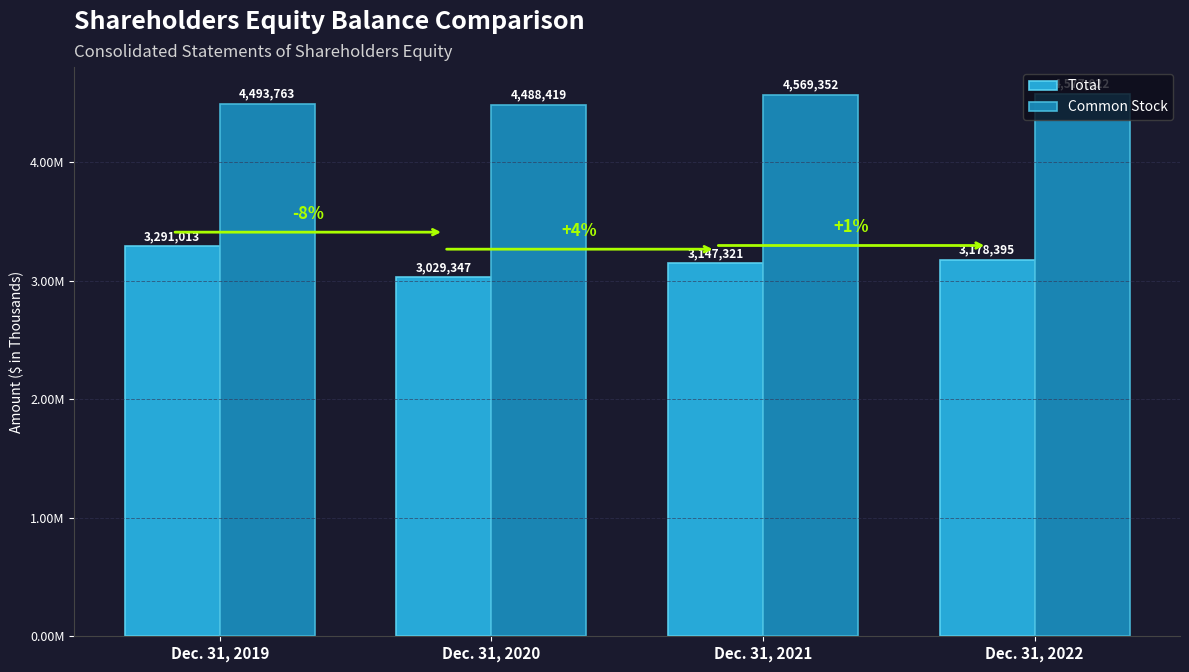

Which category has the highest value in the Common Stock series?

Dec. 31, 2022